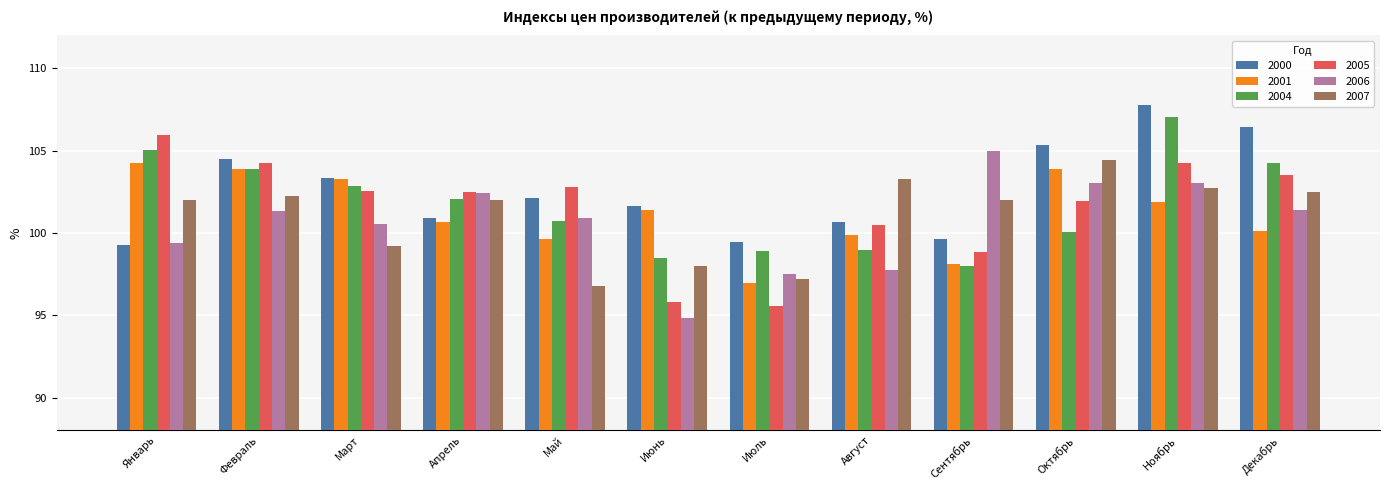

Read the 2001 value at Ноябрь.

101.9